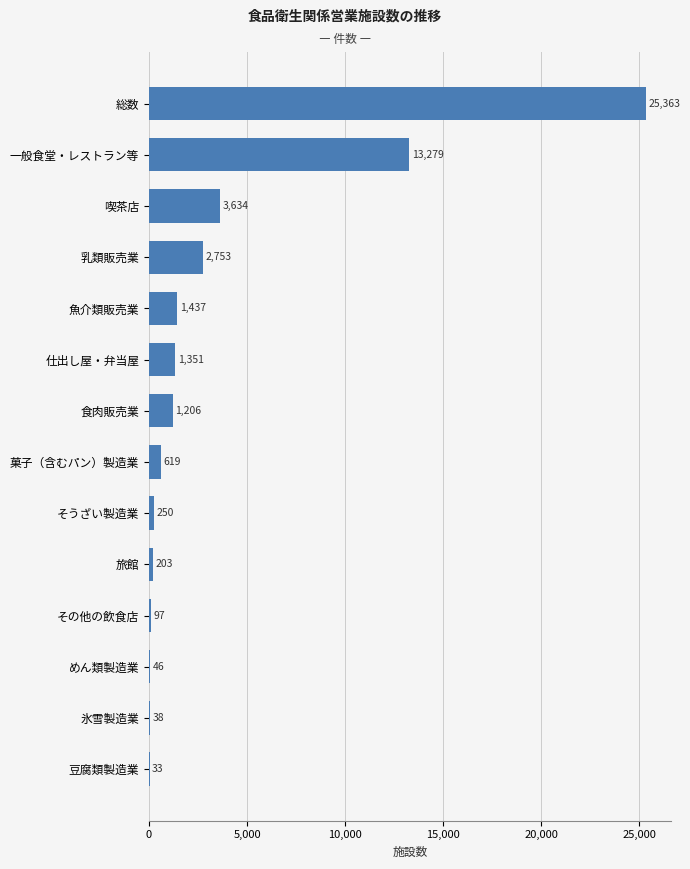

What is the greatest value displayed?

25363